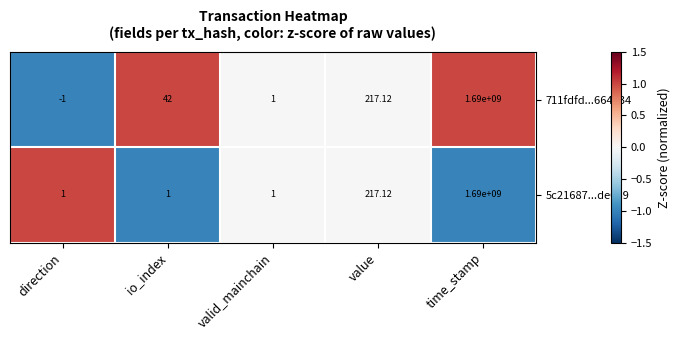

Which category has the highest value in the 5c21687...de069 series?

time_stamp